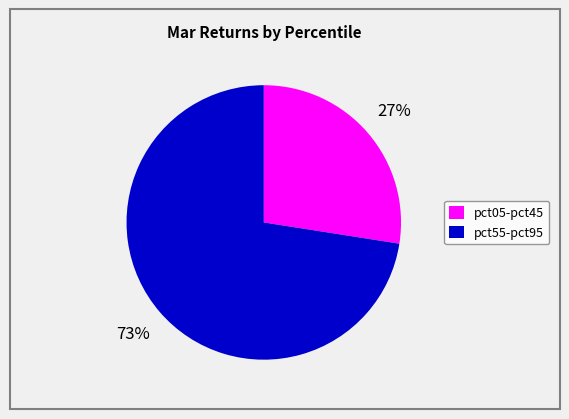

To the nearest percent, what is the average slice percentage?

50%